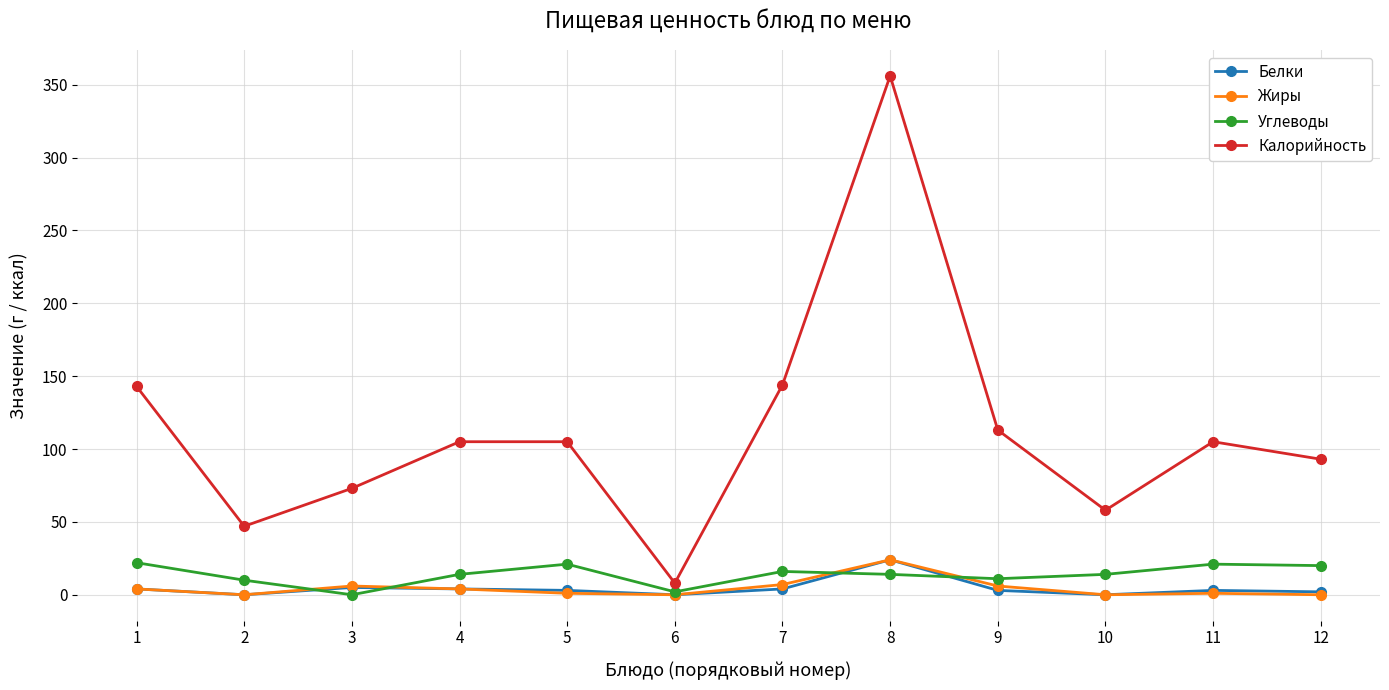

What is the maximum value shown in the chart?

356